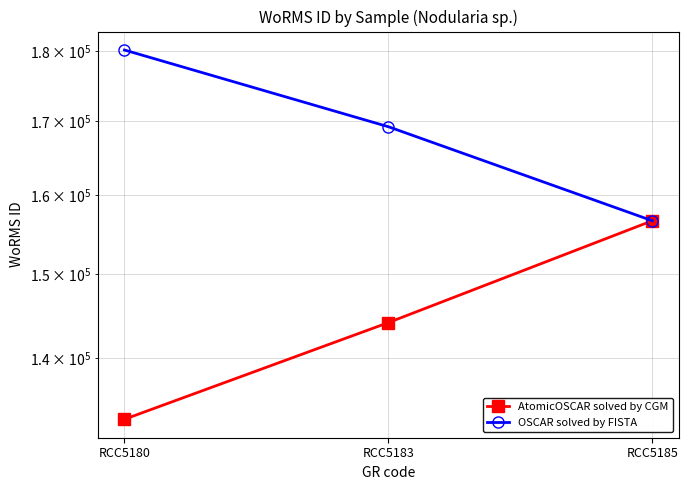

What is the sum of the AtomicOSCAR solved by CGM values at RCC5185 and RCC5183?

300848.6